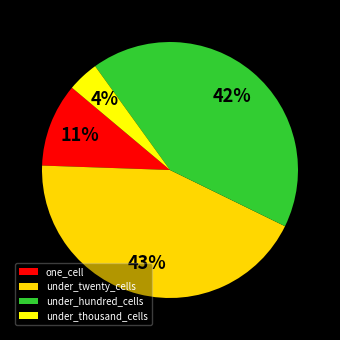

Do under_thousand_cells and one_cell together represent more than half of the pie?

No